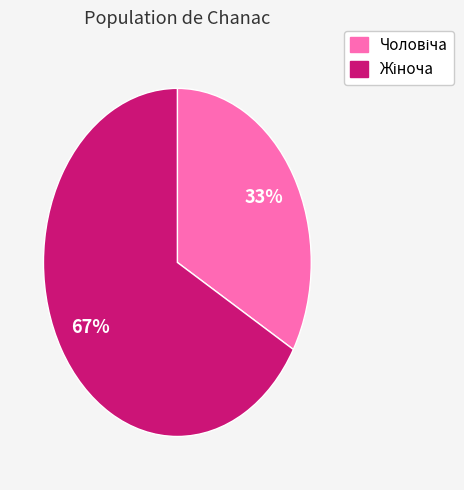

Is there a majority slice in this chart?

Yes